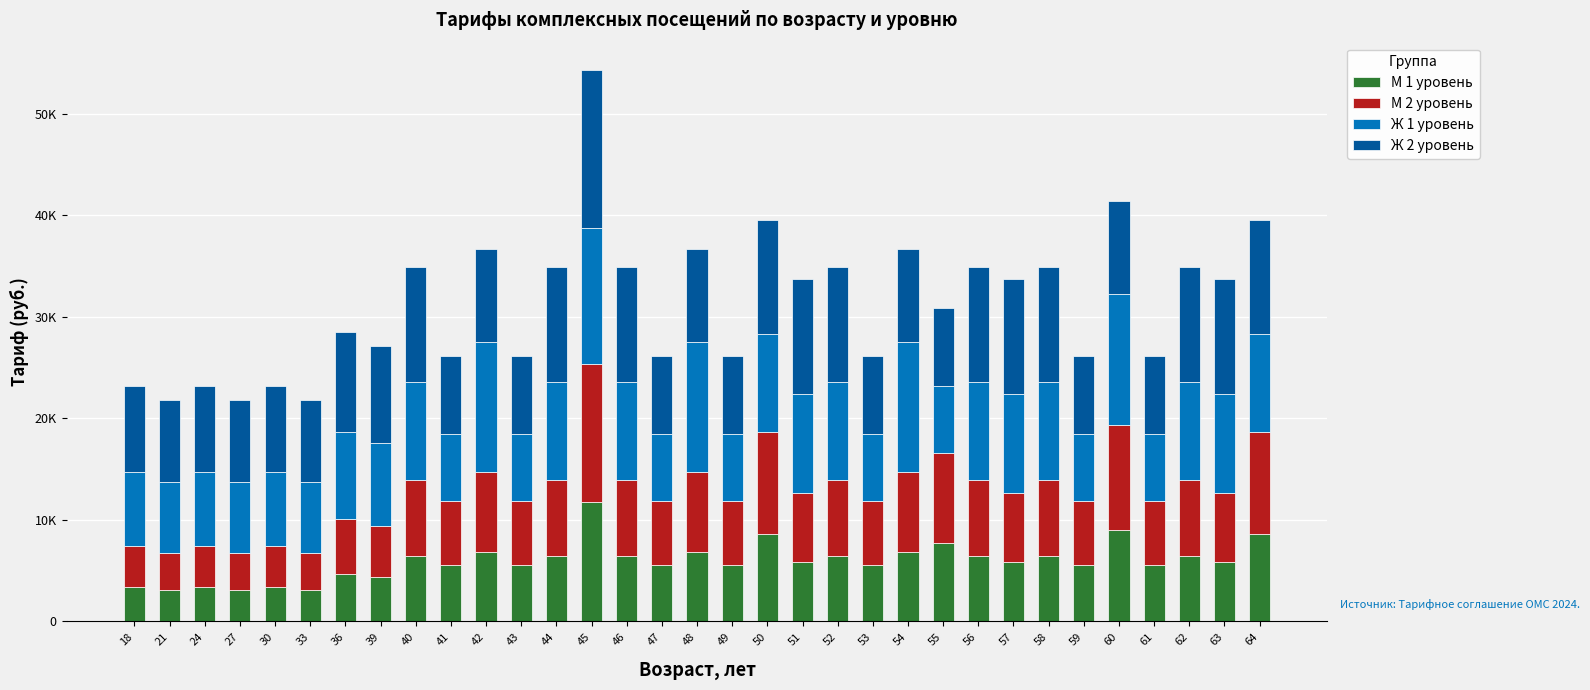

Does the chart contain any negative values?

No